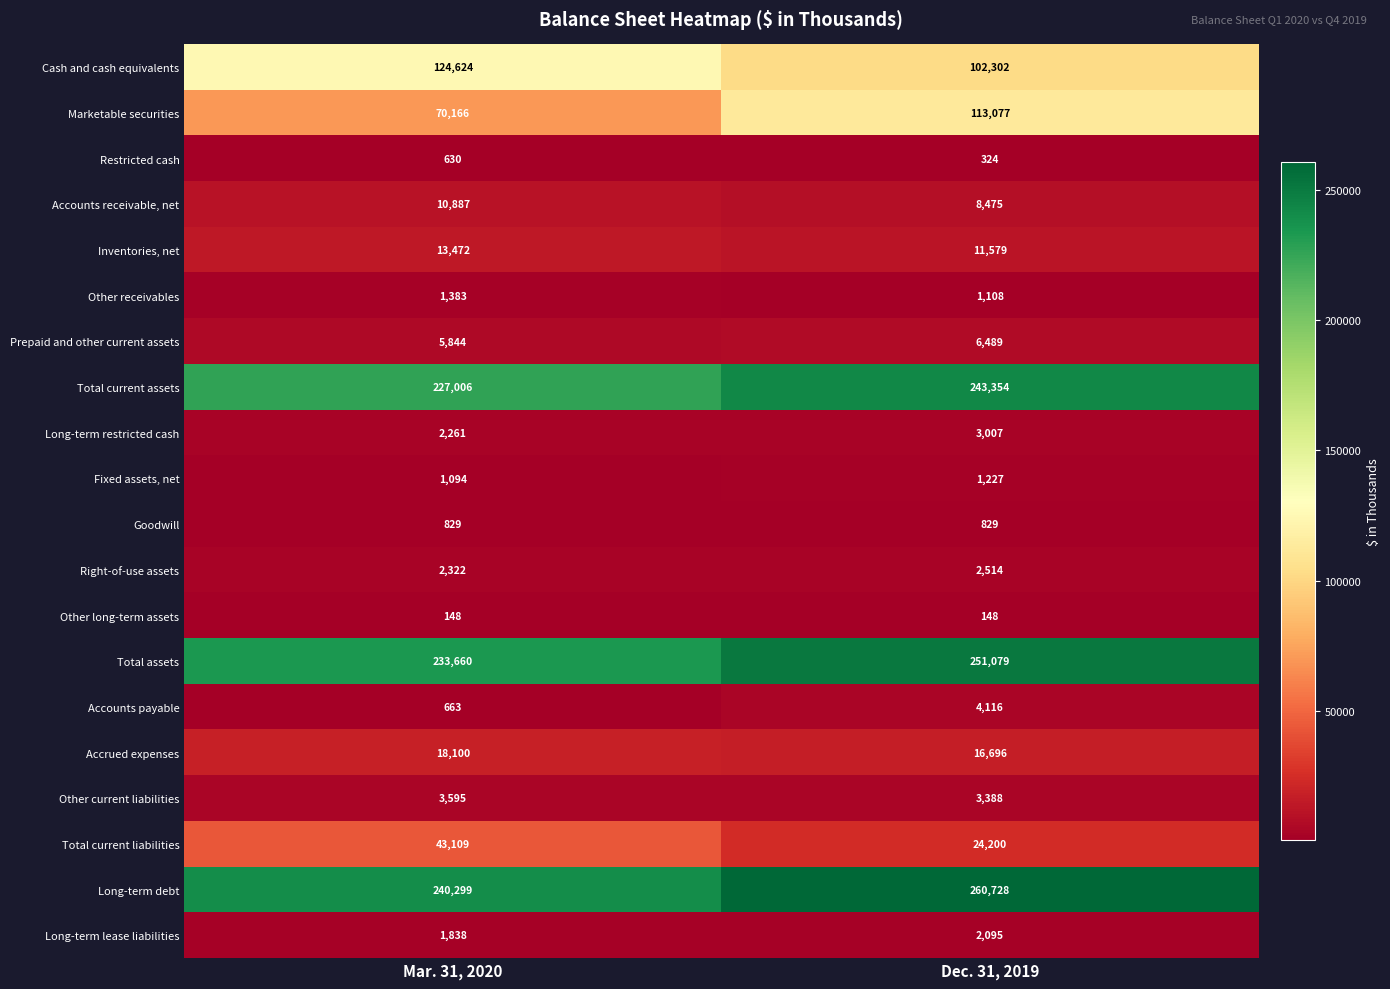

Where is Total current liabilities nearest to the value 33654?

Dec. 31, 2019